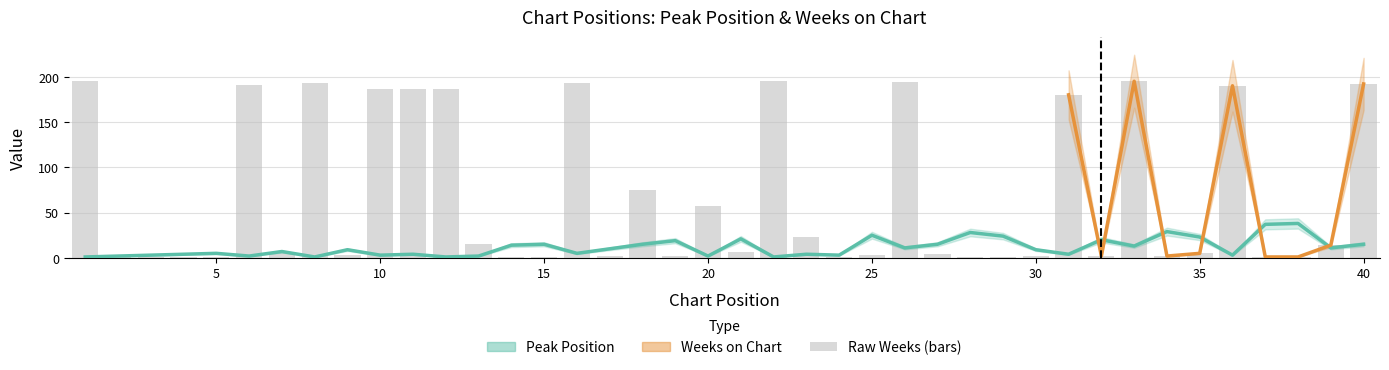

Where is Peak Position nearest to the value 19?

19